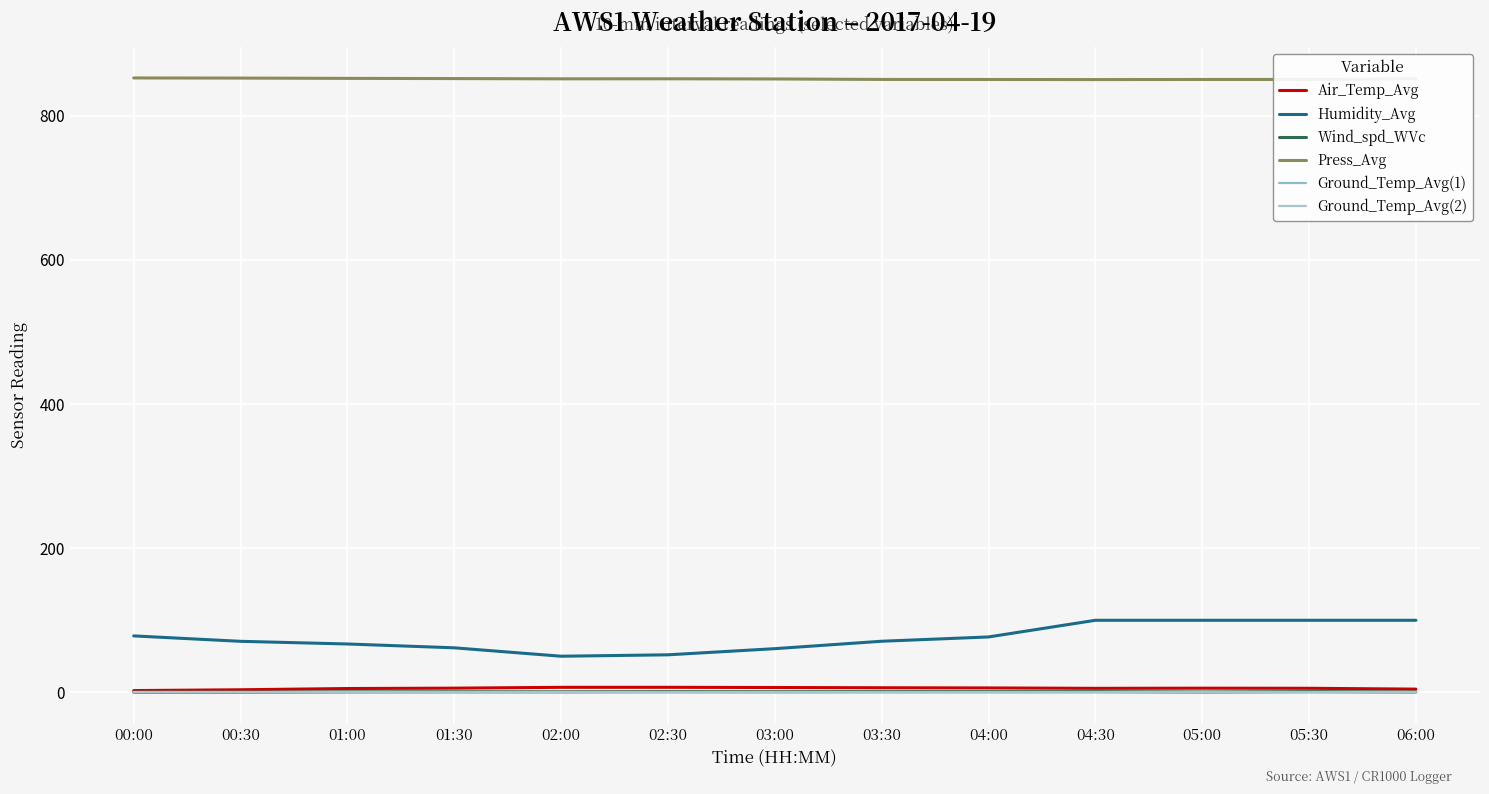

What position from the left is 03:00?

7